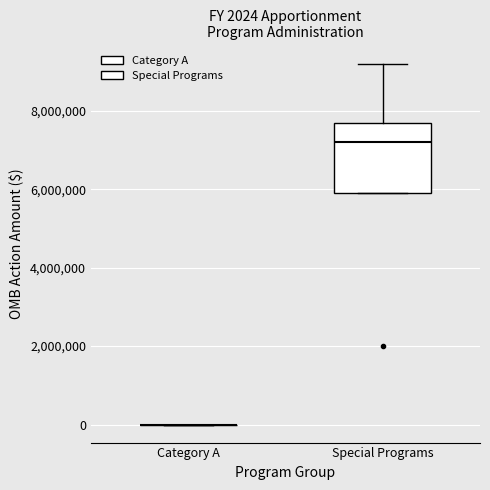

Comparing the boxes themselves (not the whiskers), which one is the tallest?

Special Programs